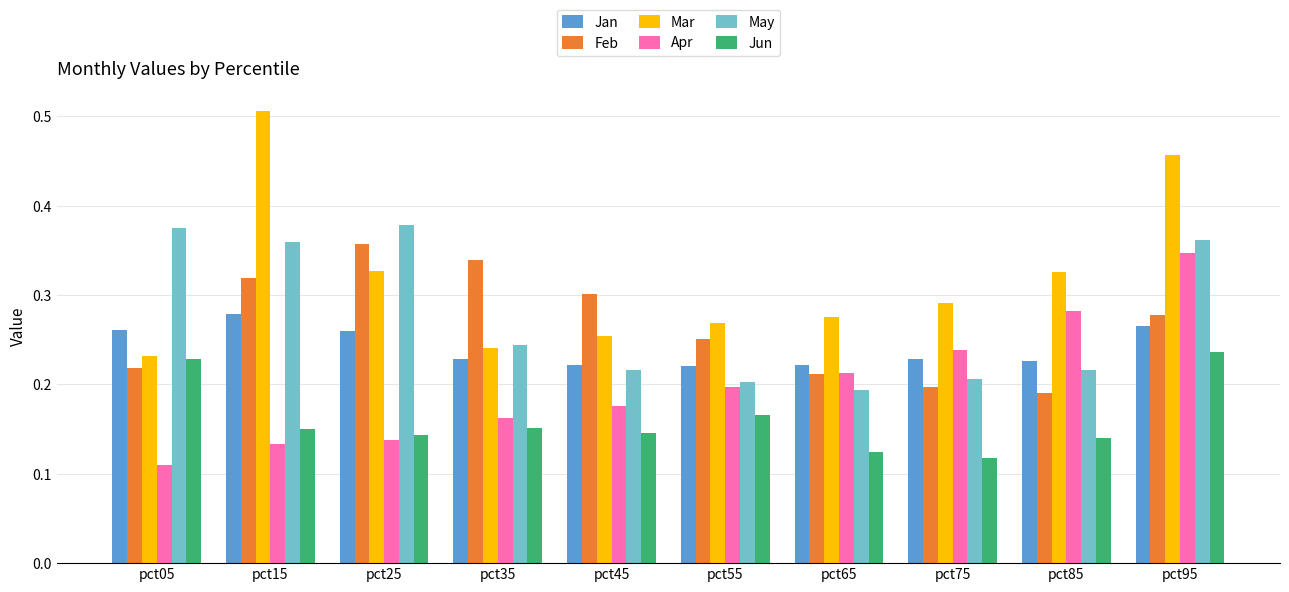

Which series has the largest range (max minus min)?

Mar